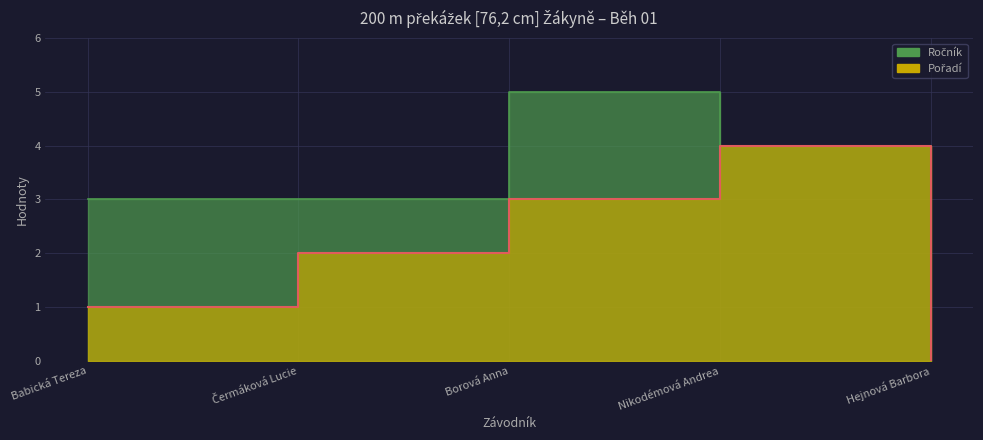

What is the value of the Ročník point at the 1st from the left?

3